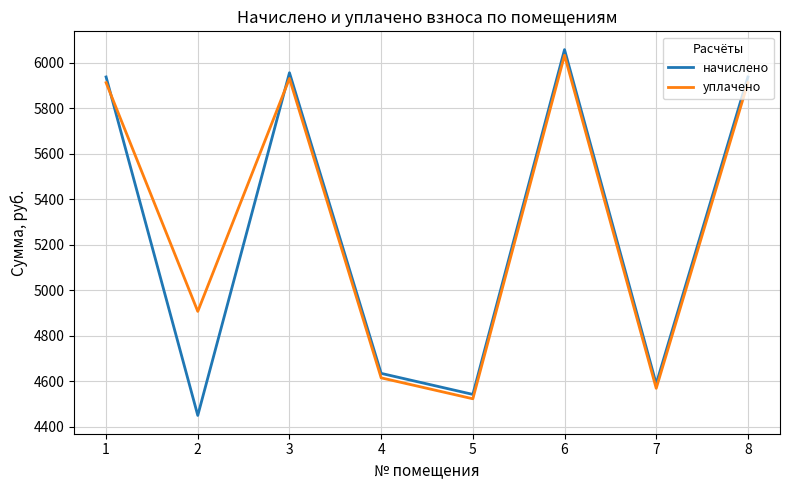

True or false: начислено has more than 0 interior local peaks.

True